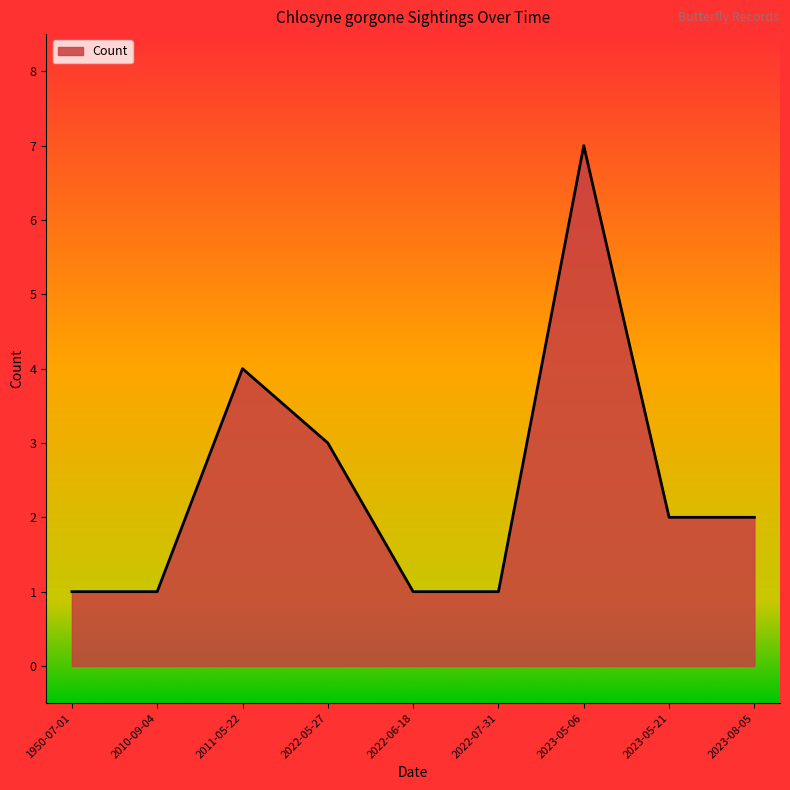

What is the difference between the values at 2023-05-06 and 2022-06-18?

6